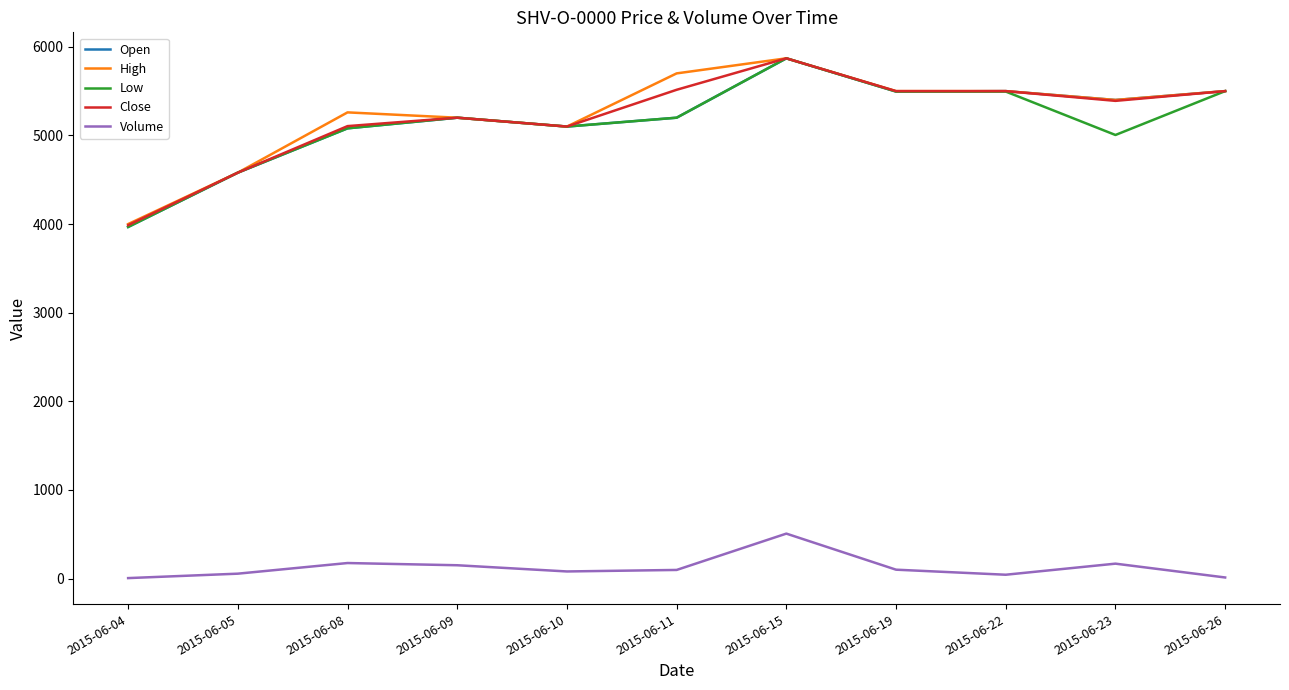

Is the value of High at 2015-06-05 greater than the value of Open at 2015-06-23?

No